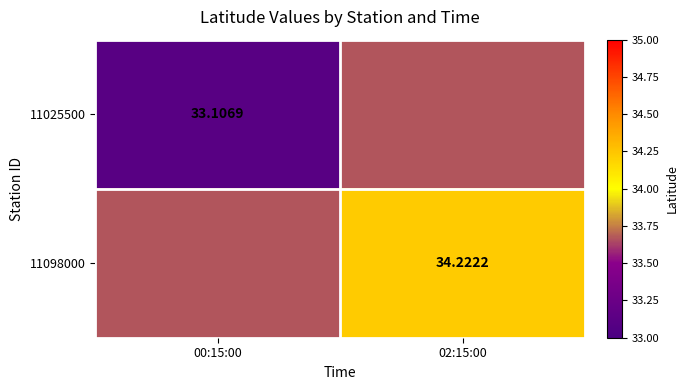

At which category is the sum across all series the highest?

02:15:00